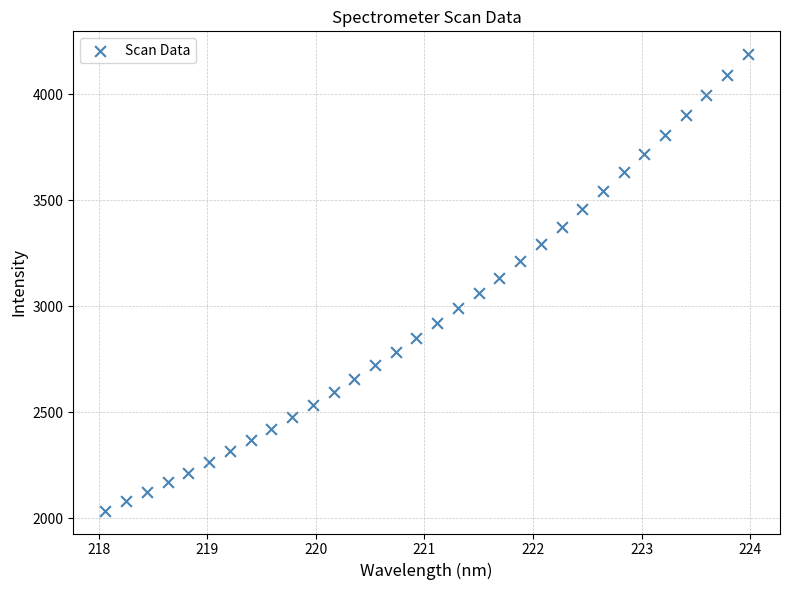

What is the range of Y values (max minus min)?

2152.7